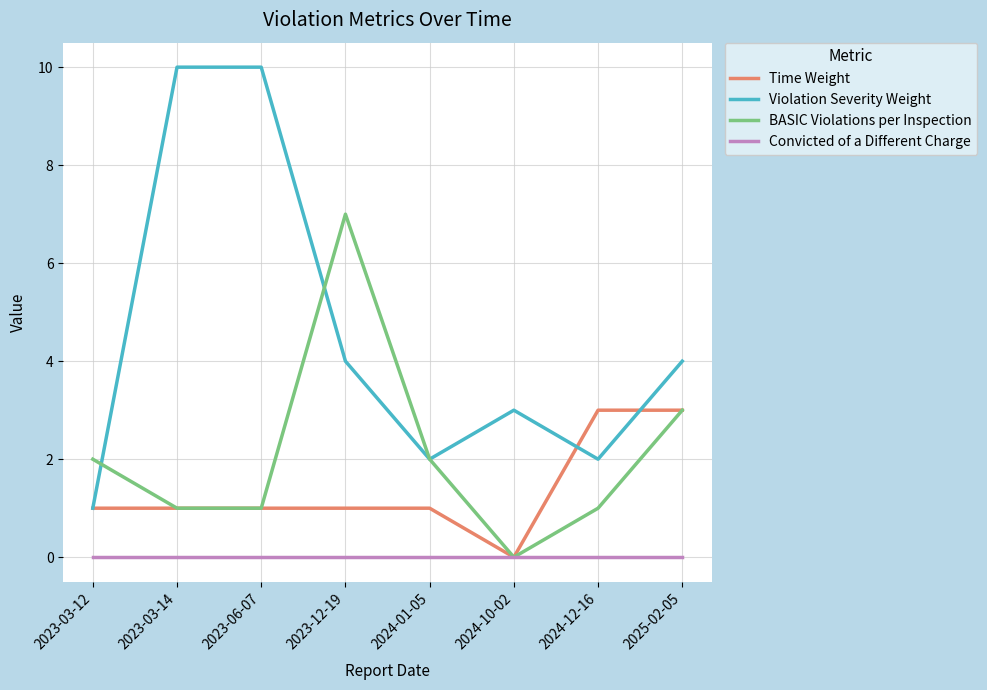

What is the highest value of the Time Weight series?

3